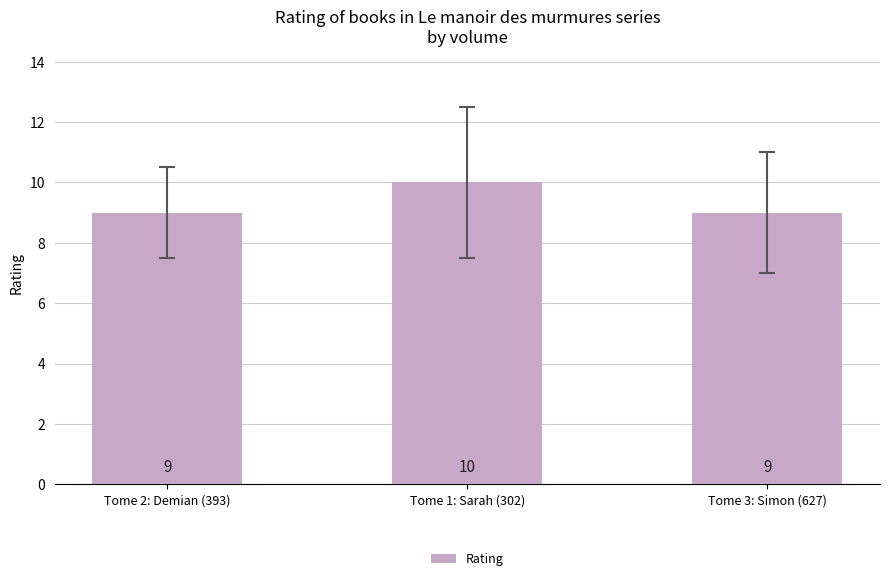

The chart shows a value of 9 at Tome 3: Simon (627). True or false?

True